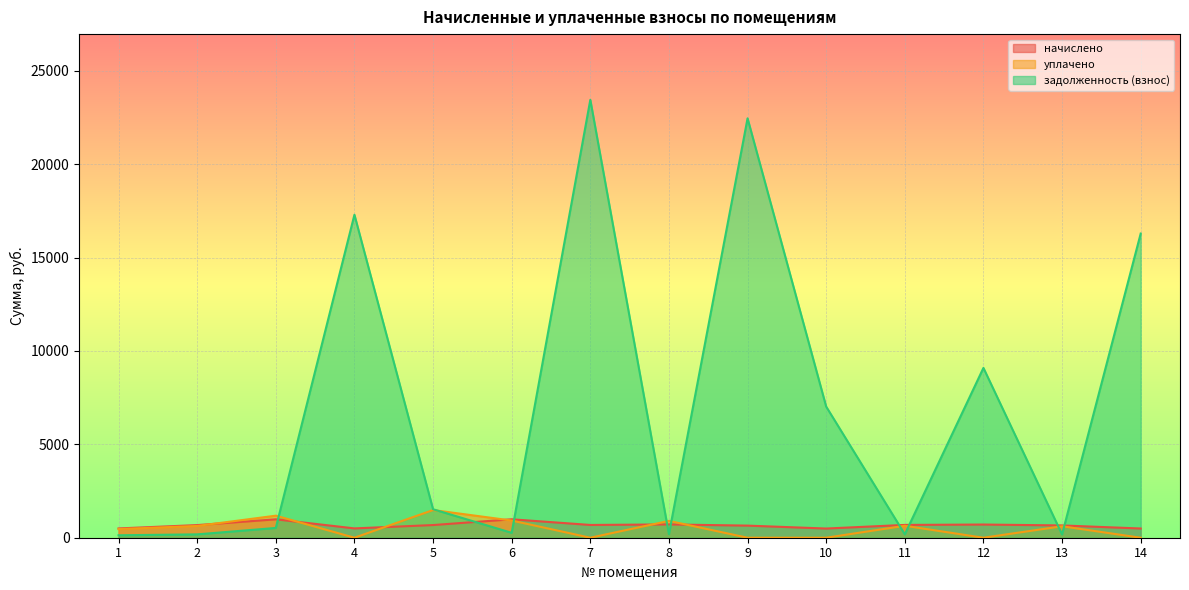

Between 14 and 10, which is larger?

14